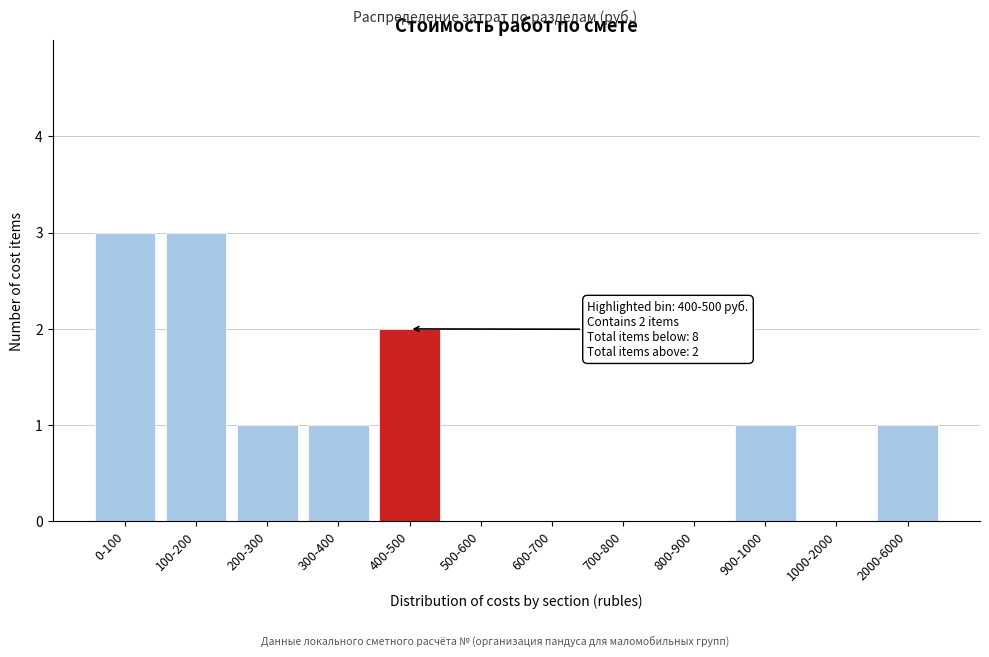

Reading right to left, extract all data points from this chart.

2000-6000=1	1000-2000=0	900-1000=1	800-900=0	700-800=0	600-700=0	500-600=0	400-500=2	300-400=1	200-300=1	100-200=3	0-100=3